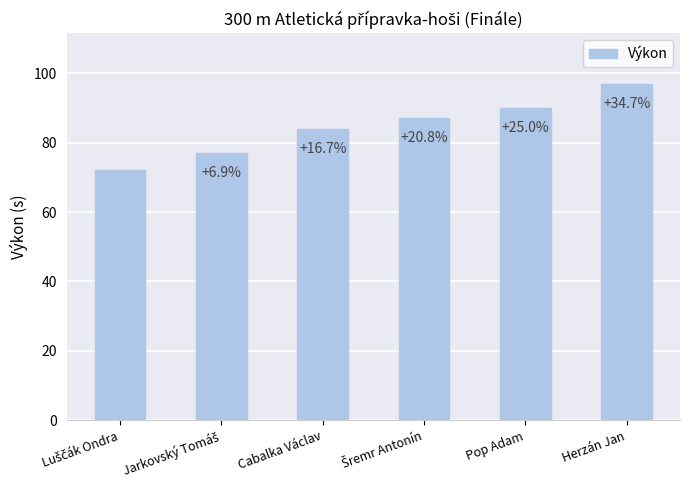

What is the ratio of the value at Pop Adam to the value at Šremr Antonín?

1.0